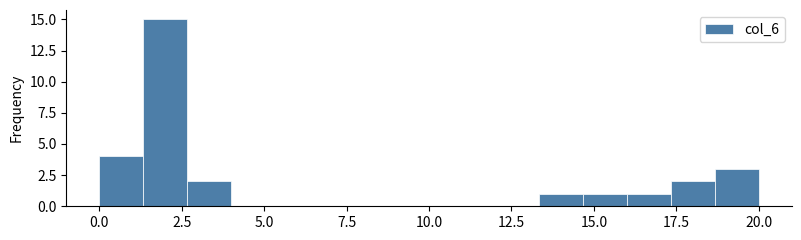

Around what value on the x-axis is the tallest bar? Give the approximate position of its centre, as read against the axis.

2.0